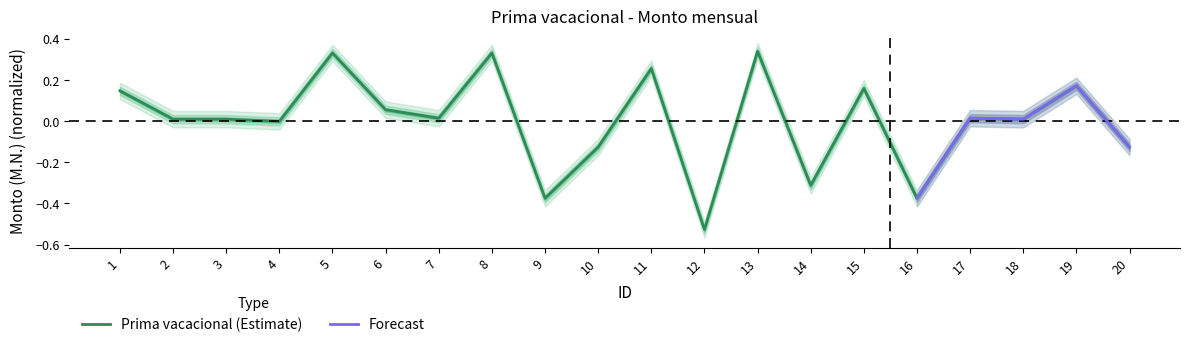

Is this an area chart (filled region under the line)?

No